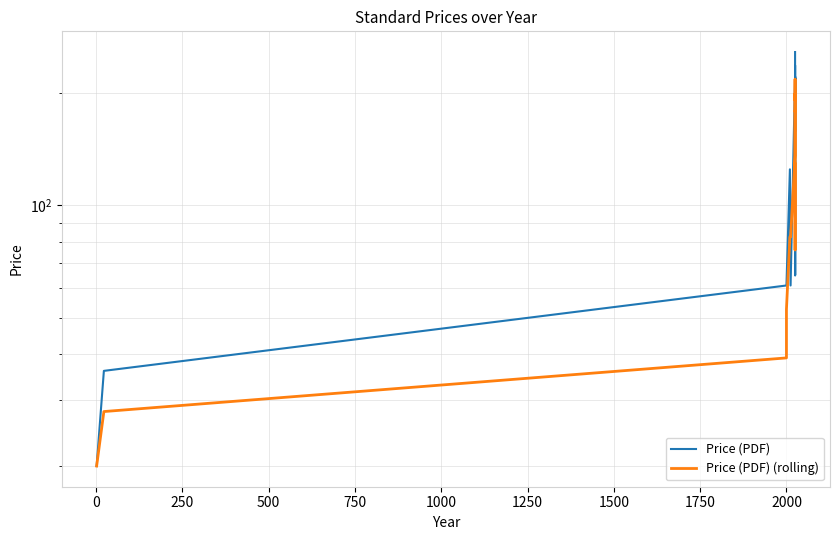

What is the minimum value for Price (PDF) (rolling)?

20.0